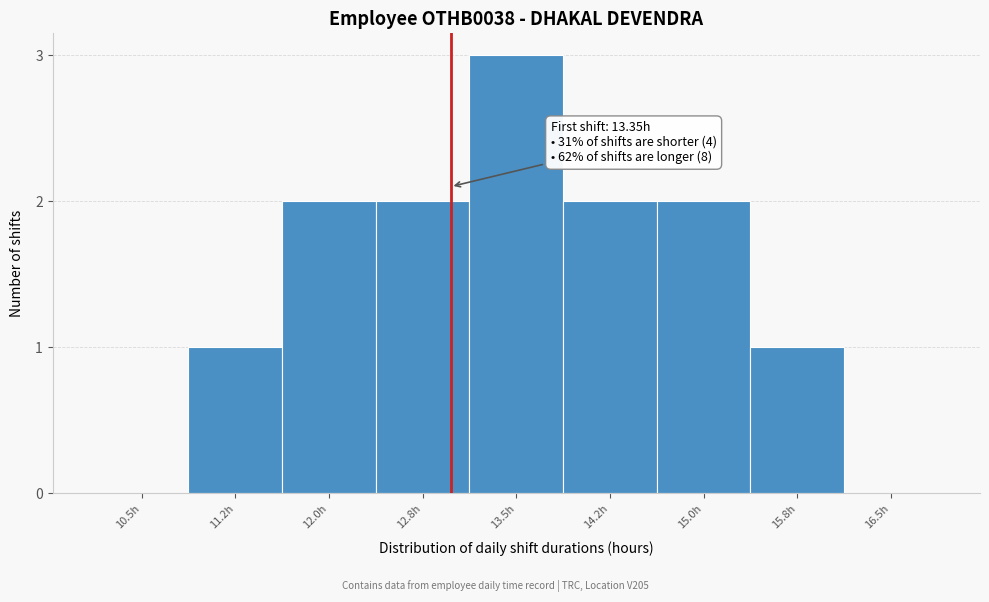

Reading left to right, list all the values displayed in this chart.

10.5h=0	11.2h=1	12.0h=2	12.8h=2	13.5h=3	14.2h=2	15.0h=2	15.8h=1	16.5h=0